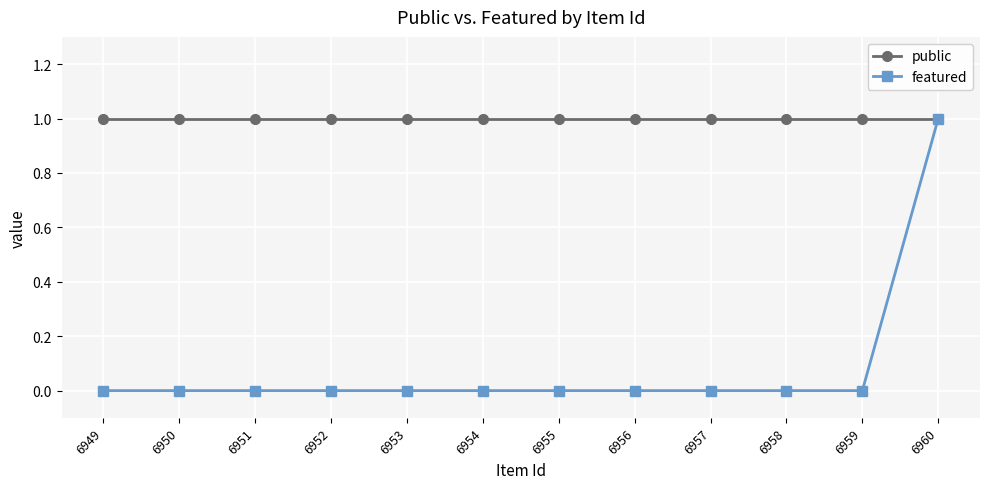

Reading left to right, transcribe all the data shown in this chart.

public: 6949=1	6950=1	6951=1	6952=1	6953=1	6954=1	6955=1	6956=1	6957=1	6958=1	6959=1	6960=1
featured: 6949=0	6950=0	6951=0	6952=0	6953=0	6954=0	6955=0	6956=0	6957=0	6958=0	6959=0	6960=1